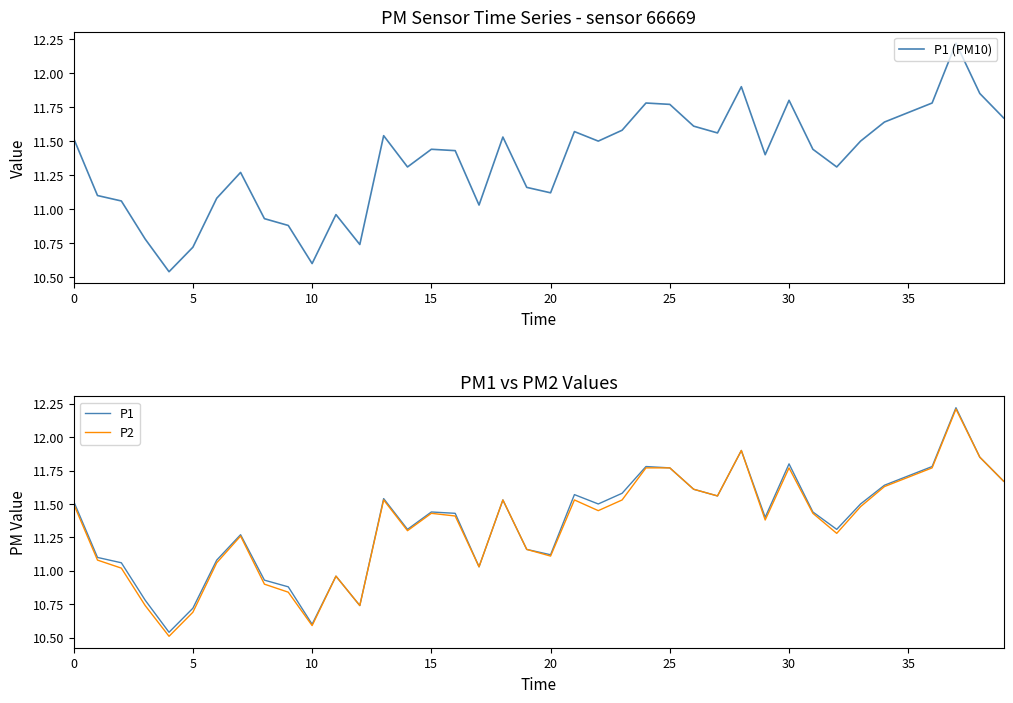

List the series in order of their peak value, highest first.

P1 (PM10), P1, P2